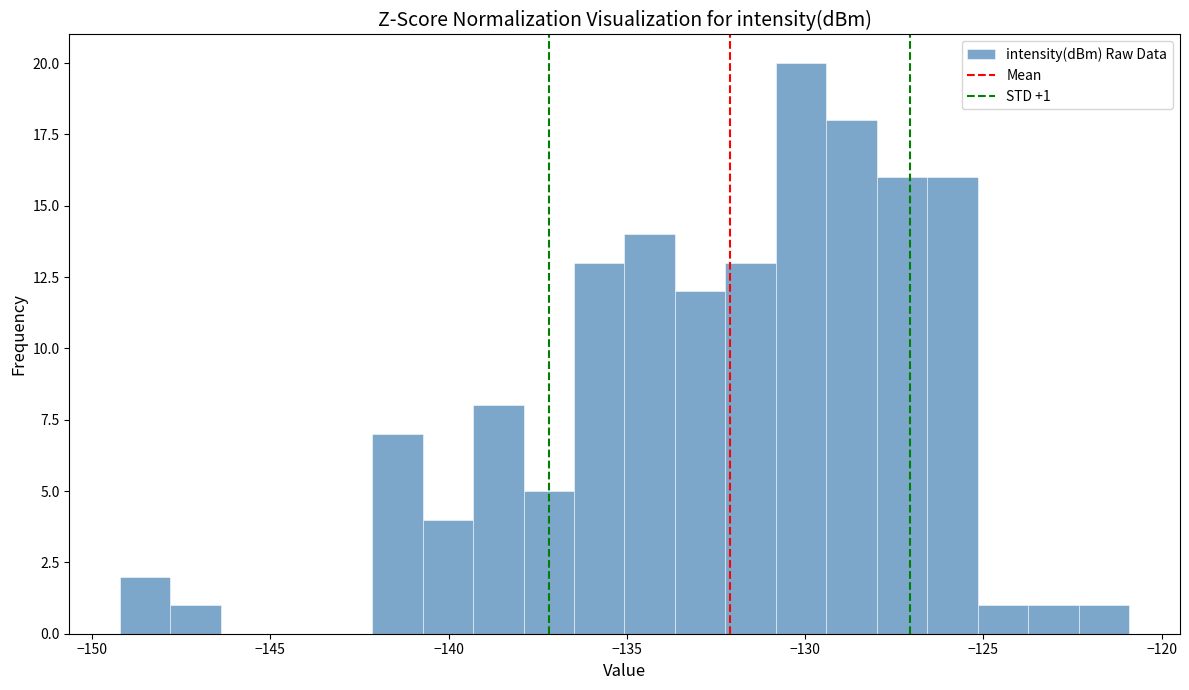

Around what value on the x-axis is the tallest bar? Give the approximate position of its centre, as read against the axis.

-130.0